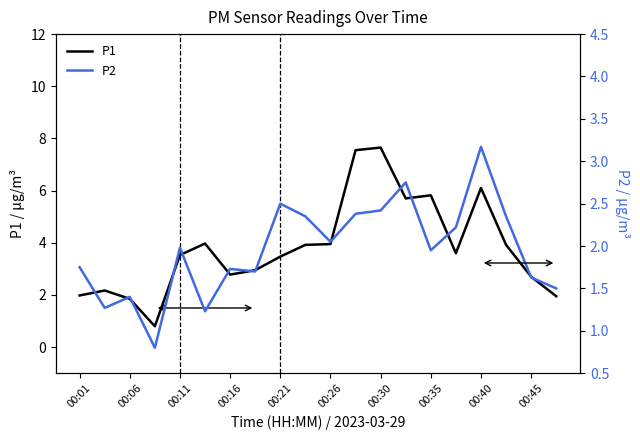

Reading left to right, list all the values displayed in this chart.

P1: 2.0	2.2	1.9	0.8	3.5	4.0	2.8	3.0	3.5	3.9	4.0	7.5	7.7	5.7	5.8	3.6	6.1	3.9	2.7	1.9
P2: 1.8	1.3	1.4	0.8	2.0	1.2	1.7	1.7	2.5	2.4	2.0	2.4	2.4	2.8	1.9	2.2	3.2	2.4	1.6	1.5